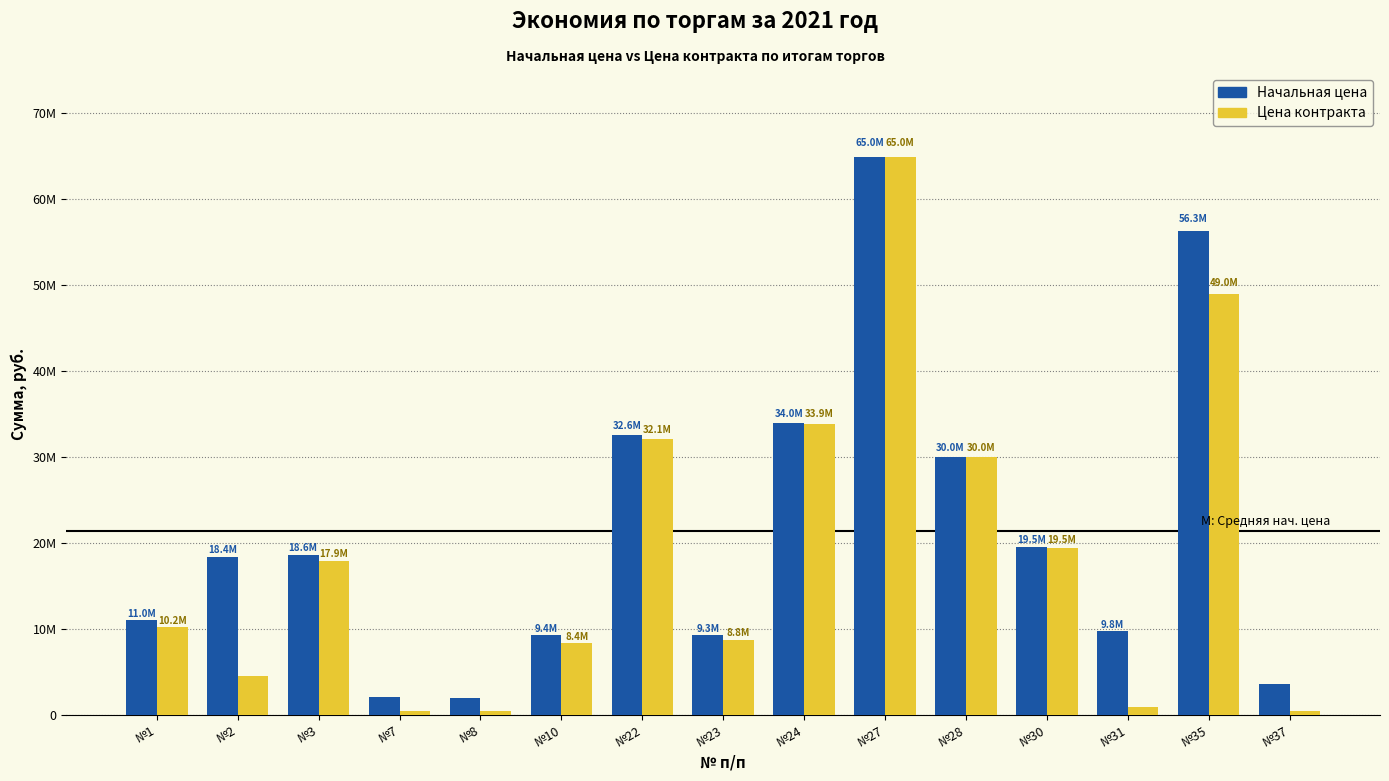

Which series has the largest range (max minus min)?

Цена контракта